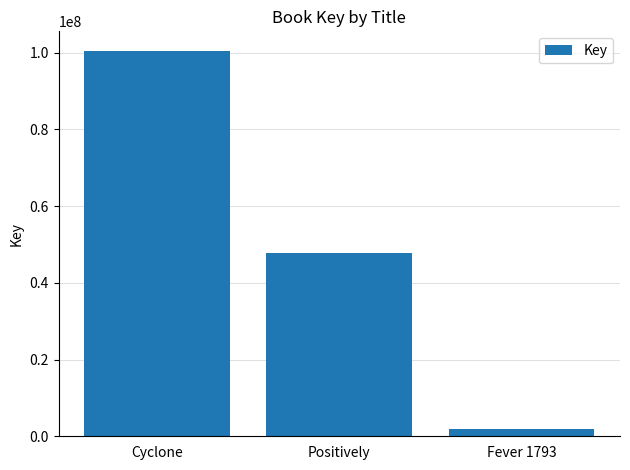

Approximately how many times larger is the value at Positively compared to Fever 1793?

26.7